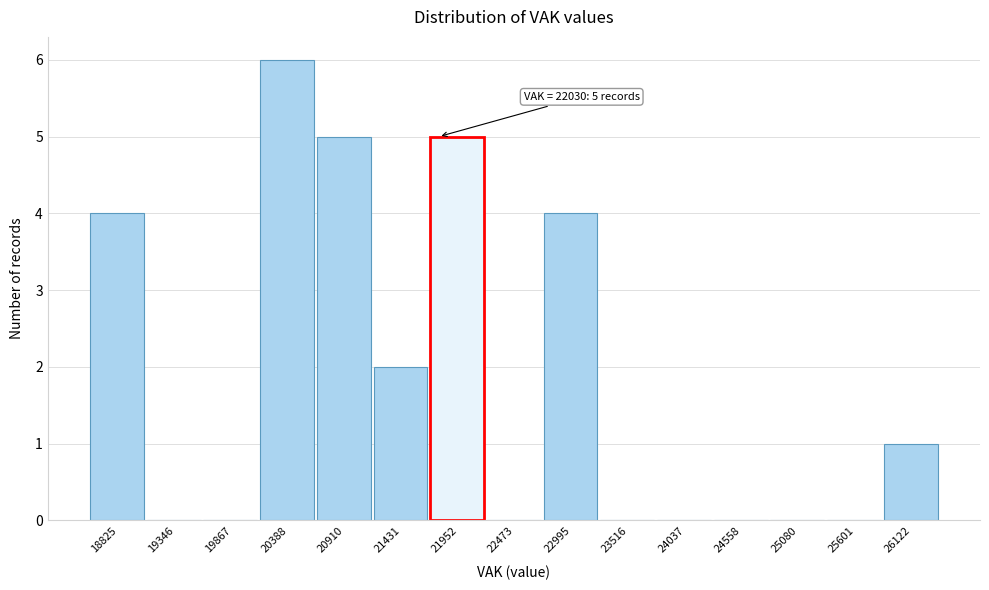

Reading right to left, list all the values displayed in this chart.

26122=1	25601=0	25080=0	24558=0	24037=0	23516=0	22995=4	22473=0	21952=5	21431=2	20910=5	20388=6	19867=0	19346=0	18825=4